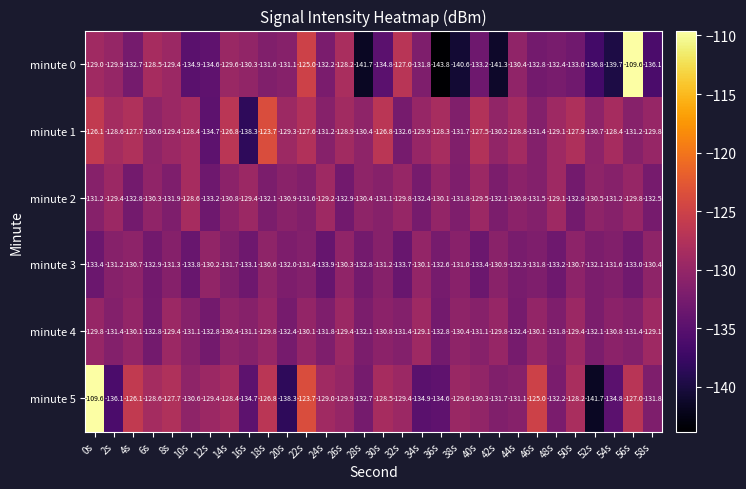

Between 44s and 46s, which series saw the biggest shift?

minute 5